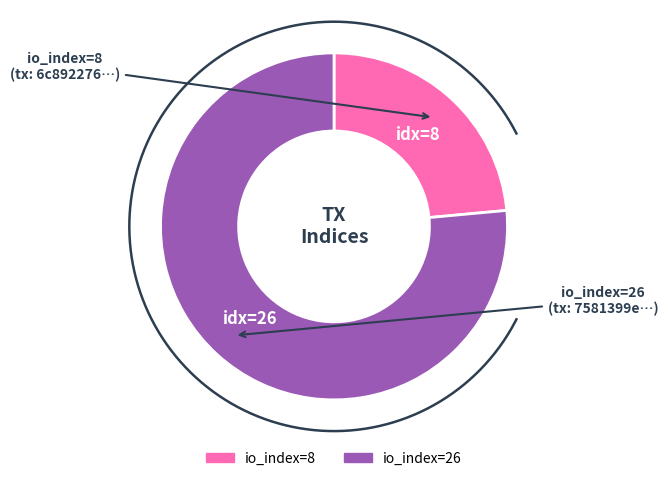

Between io_index=26 and io_index=8, which is larger?

io_index=26